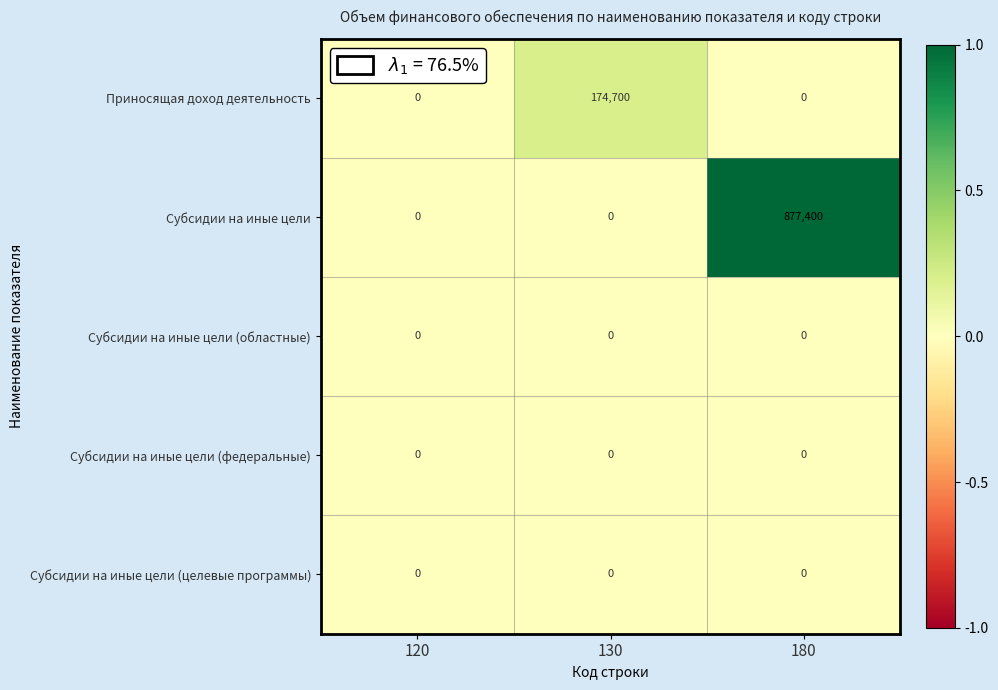

Which series has the largest total across all categories?

Субсидии на иные цели